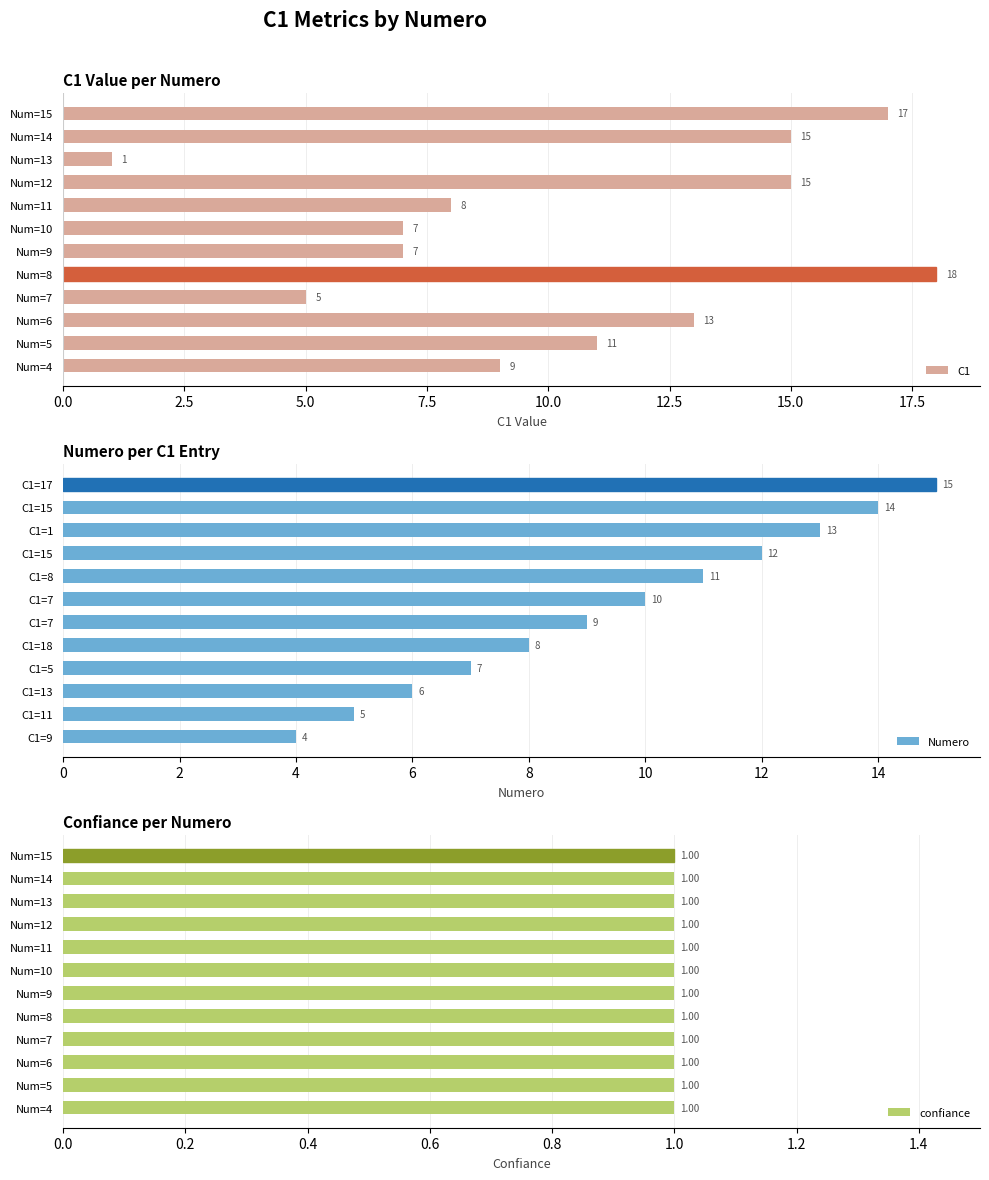

At which label does C1 reach its minimum?

Num=13